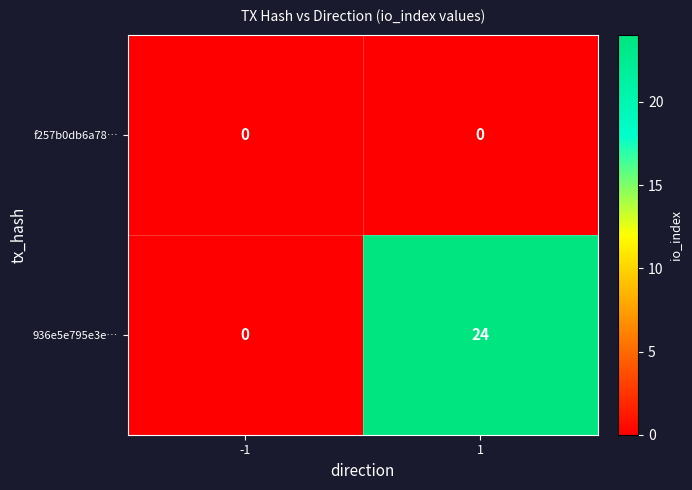

Reading left to right, list all the values displayed in this chart.

f257b0db6a78…: -1=0	1=0
936e5e795e3e…: -1=0	1=24